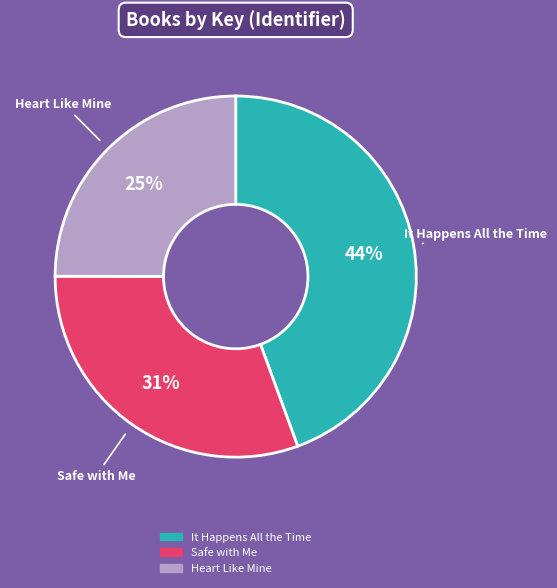

What percentage is the It Happens All the Time slice, to the nearest percent?

44%